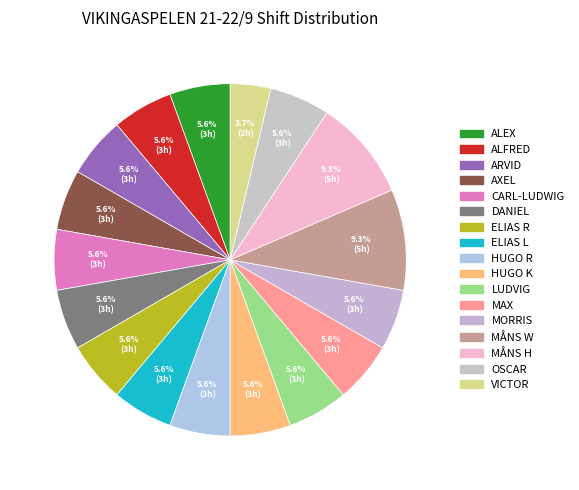

To the nearest percent, what is the combined percentage of ALFRED and CARL-LUDWIG?

11%